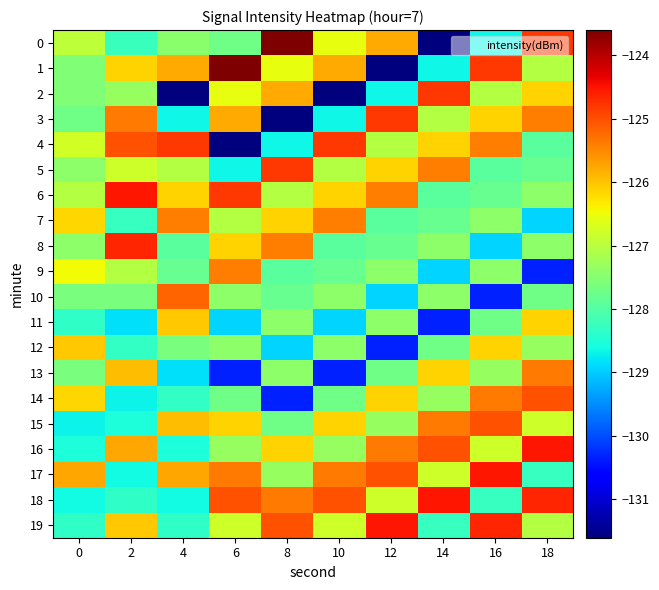

Reading left to right, what are all the values shown in this chart?

0: 0=-127.0	2=-128.2	4=-127.5	6=-127.7	8=-123.6	10=-126.5	12=-125.8	14=-131.6	16=-128.7	18=-124.8
1: 0=-127.5	2=-126.1	4=-125.8	6=-123.6	8=-126.5	10=-125.8	12=-131.6	14=-128.7	16=-124.8	18=-127.0
2: 0=-127.5	2=-127.3	4=-131.6	6=-126.5	8=-125.8	10=-131.6	12=-128.7	14=-124.8	16=-127.0	18=-126.1
3: 0=-127.7	2=-125.4	4=-128.7	6=-125.8	8=-131.6	10=-128.7	12=-124.8	14=-127.0	16=-126.1	18=-125.4
4: 0=-126.8	2=-125.0	4=-124.8	6=-131.6	8=-128.7	10=-124.8	12=-127.0	14=-126.1	16=-125.4	18=-127.9
5: 0=-127.4	2=-126.8	4=-127.0	6=-128.7	8=-124.8	10=-127.0	12=-126.1	14=-125.4	16=-127.9	18=-127.8
6: 0=-127.1	2=-124.5	4=-126.1	6=-124.8	8=-127.0	10=-126.1	12=-125.4	14=-127.9	16=-127.8	18=-127.4
7: 0=-126.2	2=-128.3	4=-125.4	6=-127.0	8=-126.1	10=-125.4	12=-127.9	14=-127.8	16=-127.4	18=-128.9
8: 0=-127.4	2=-124.6	4=-127.9	6=-126.1	8=-125.4	10=-127.9	12=-127.8	14=-127.4	16=-128.9	18=-127.4
9: 0=-126.5	2=-127.1	4=-127.8	6=-125.4	8=-127.9	10=-127.8	12=-127.4	14=-128.9	16=-127.4	18=-130.3
10: 0=-127.6	2=-127.6	4=-125.2	6=-127.4	8=-127.8	10=-127.4	12=-128.9	14=-127.4	16=-130.3	18=-127.7
11: 0=-128.3	2=-128.8	4=-126.0	6=-128.9	8=-127.4	10=-128.9	12=-127.4	14=-130.3	16=-127.7	18=-126.1
12: 0=-126.0	2=-128.3	4=-127.6	6=-127.4	8=-128.9	10=-127.4	12=-130.3	14=-127.7	16=-126.1	18=-127.3
13: 0=-127.6	2=-125.9	4=-128.8	6=-130.3	8=-127.4	10=-130.3	12=-127.7	14=-126.1	16=-127.3	18=-125.4
14: 0=-126.2	2=-128.7	4=-128.3	6=-127.7	8=-130.3	10=-127.7	12=-126.1	14=-127.3	16=-125.4	18=-125.0
15: 0=-128.7	2=-128.5	4=-125.9	6=-126.1	8=-127.7	10=-126.1	12=-127.3	14=-125.4	16=-125.0	18=-126.8
16: 0=-128.5	2=-125.8	4=-128.5	6=-127.3	8=-126.1	10=-127.3	12=-125.4	14=-125.0	16=-126.8	18=-124.5
17: 0=-125.8	2=-128.6	4=-125.8	6=-125.4	8=-127.3	10=-125.4	12=-125.0	14=-126.8	16=-124.5	18=-128.3
18: 0=-128.6	2=-128.3	4=-128.6	6=-125.0	8=-125.4	10=-125.0	12=-126.8	14=-124.5	16=-128.3	18=-124.6
19: 0=-128.3	2=-126.0	4=-128.3	6=-126.8	8=-125.0	10=-126.8	12=-124.5	14=-128.3	16=-124.6	18=-127.1